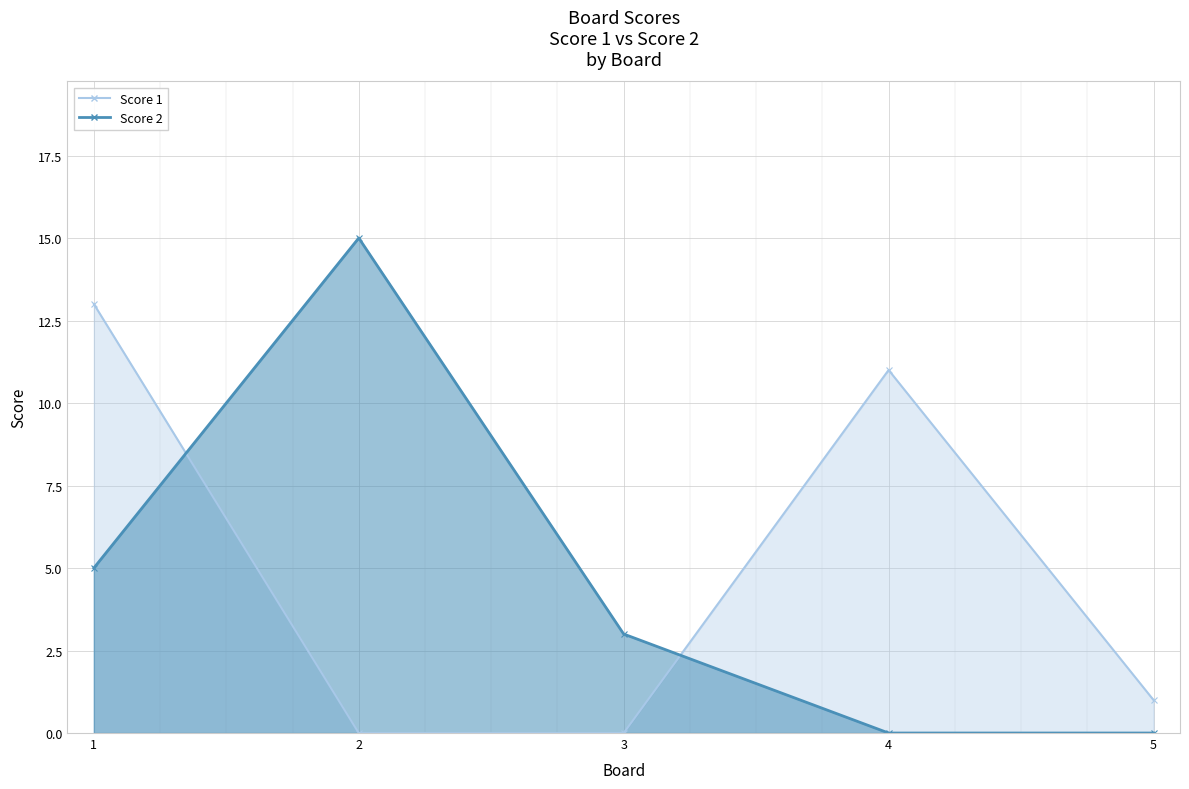

At which category is the sum across all series the highest?

1